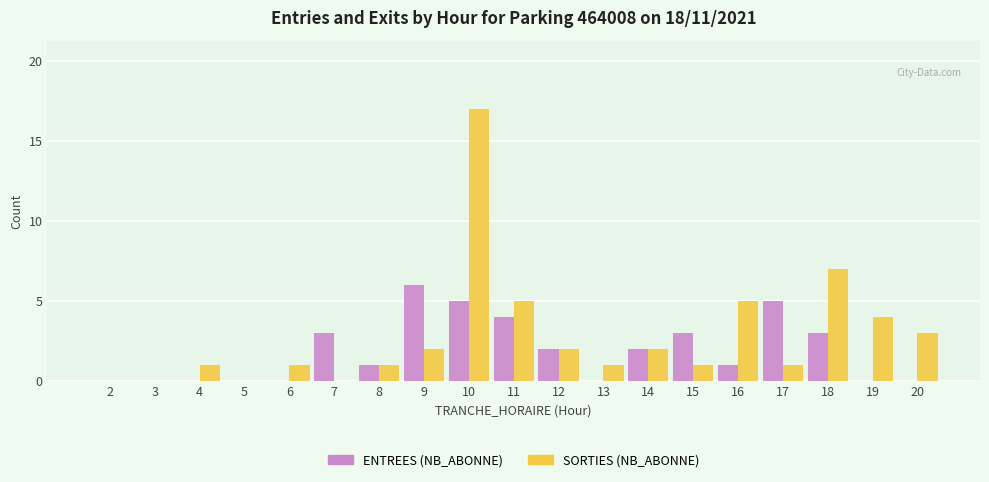

What is the maximum value shown in the chart?

17